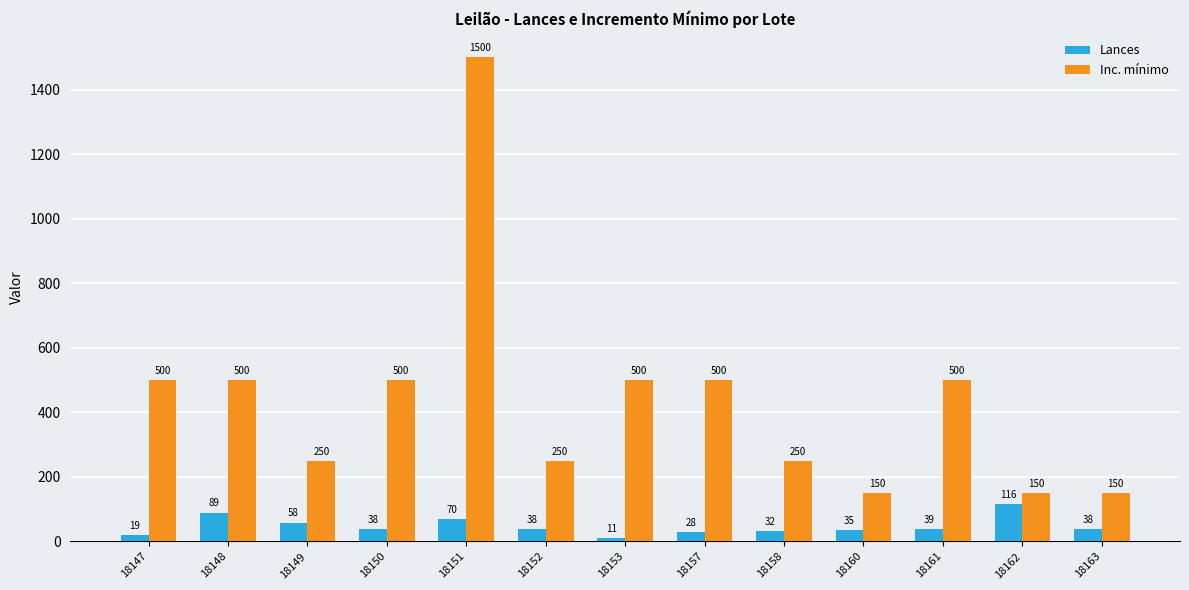

What is the value of the Inc. mínimo bar at the 11th from the left?

500